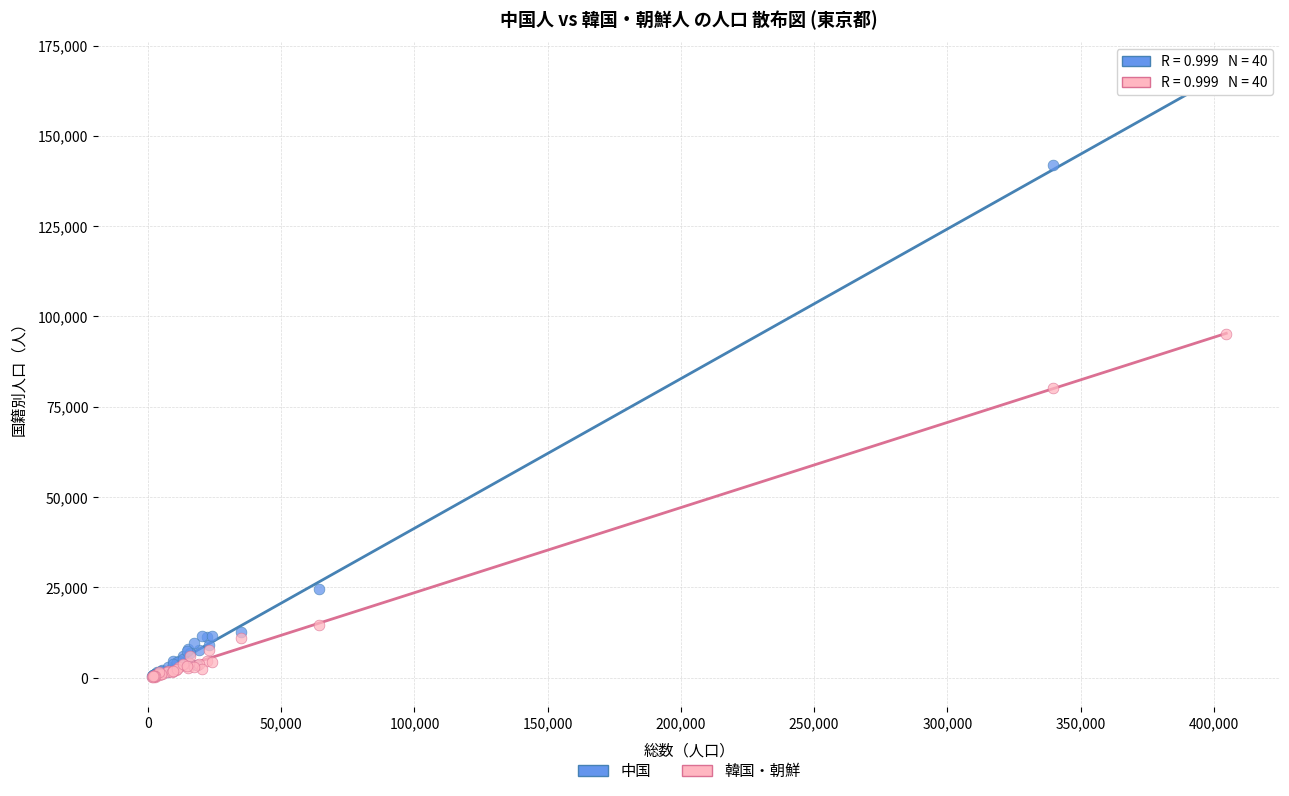

In the 韓国・朝鮮 series, what Y value is closest to 47644?

80290